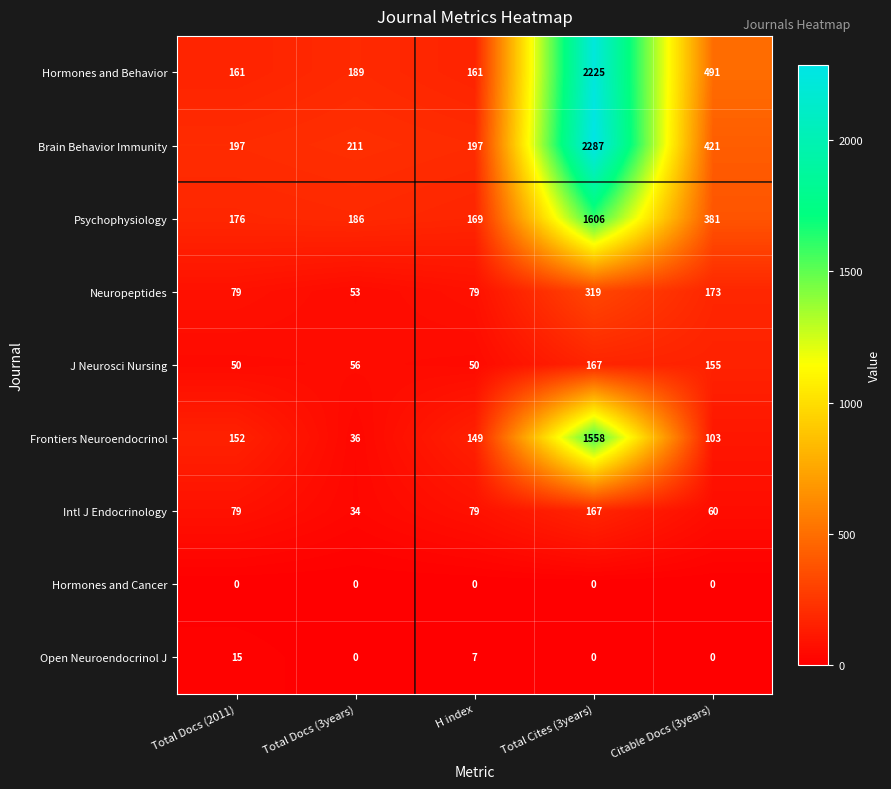

What is the sum of all Brain Behavior Immunity values?

3313